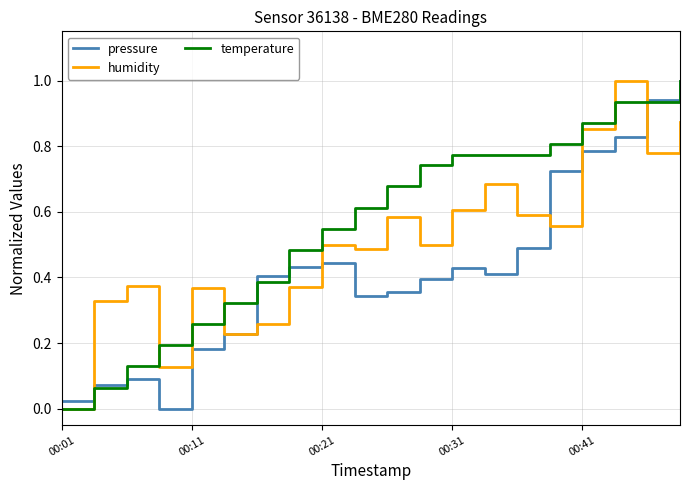

What is the highest value of the humidity series?

1.0